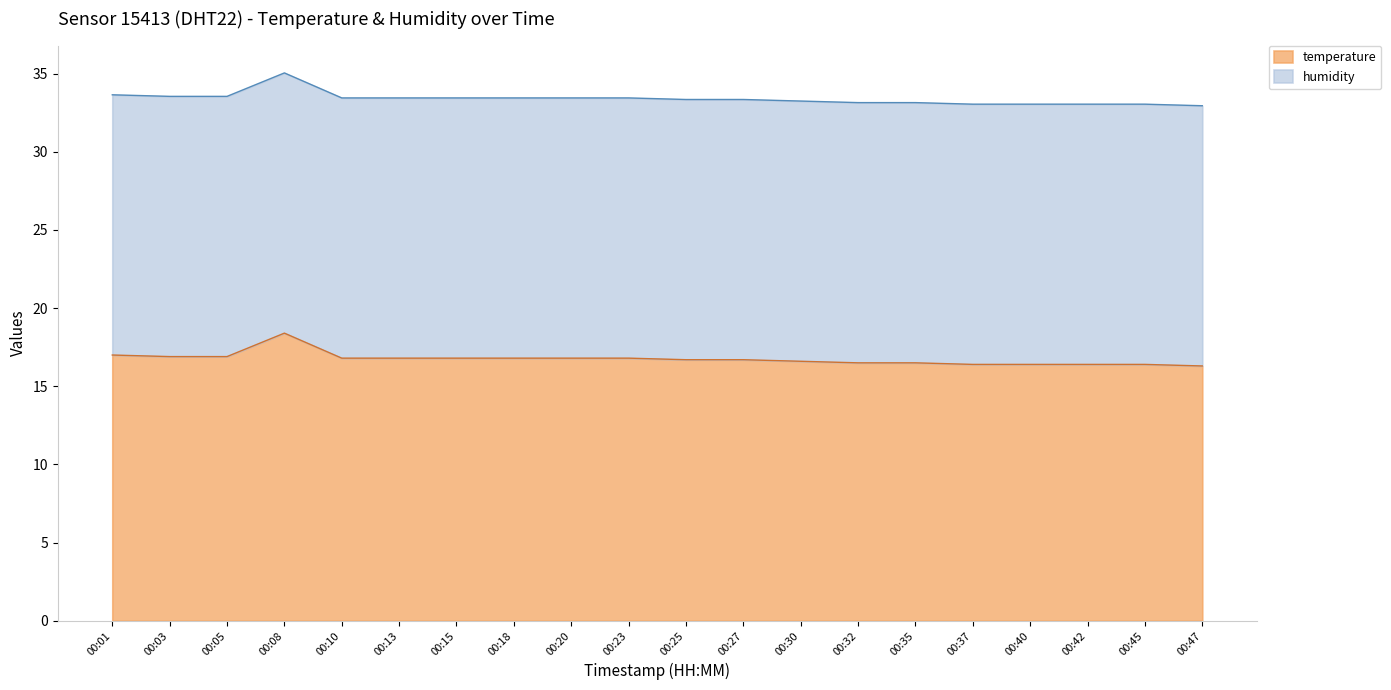

Reading left to right, what are all the values shown in this chart?

17.0	16.9	16.9	18.4	16.8	16.8	16.8	16.8	16.8	16.8	16.7	16.7	16.6	16.5	16.5	16.4	16.4	16.4	16.4	16.3